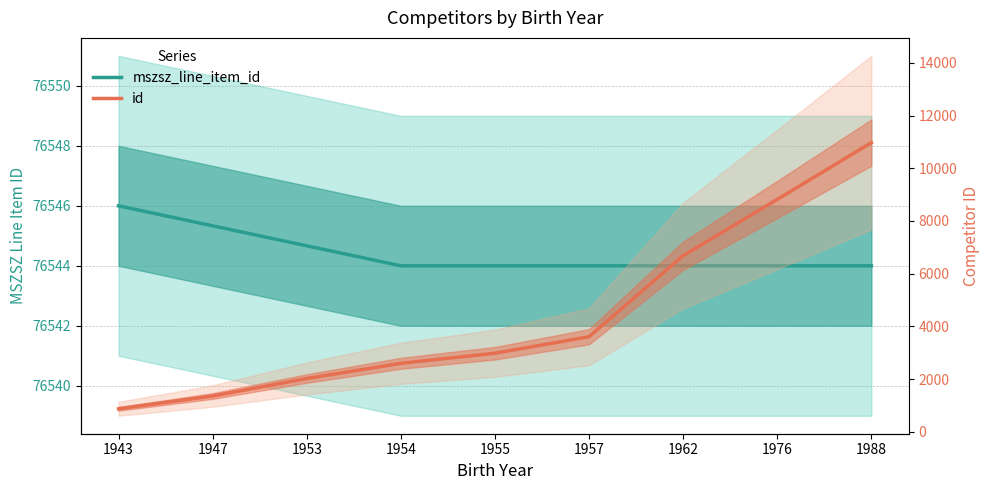

What is the difference between the id values at 1953 and 1947?

664.3